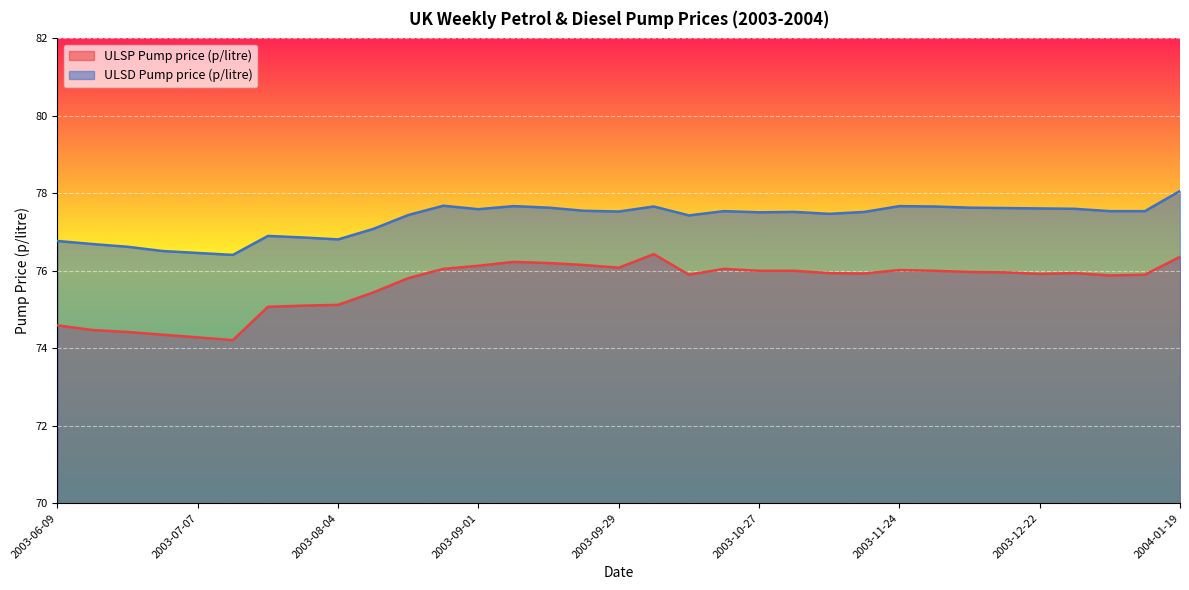

Where is the first local minimum for ULSP Pump price (p/litre)?

2003-07-14